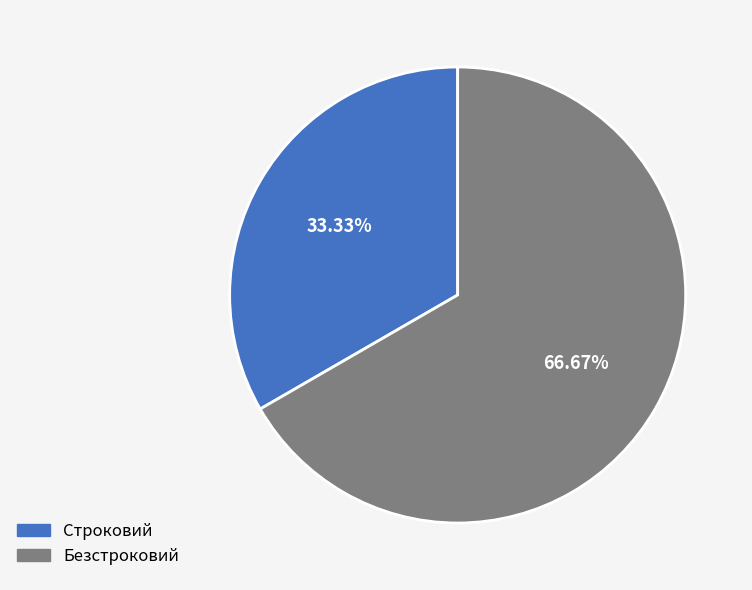

What portion of the pie excludes Безстроковий?

33.3%